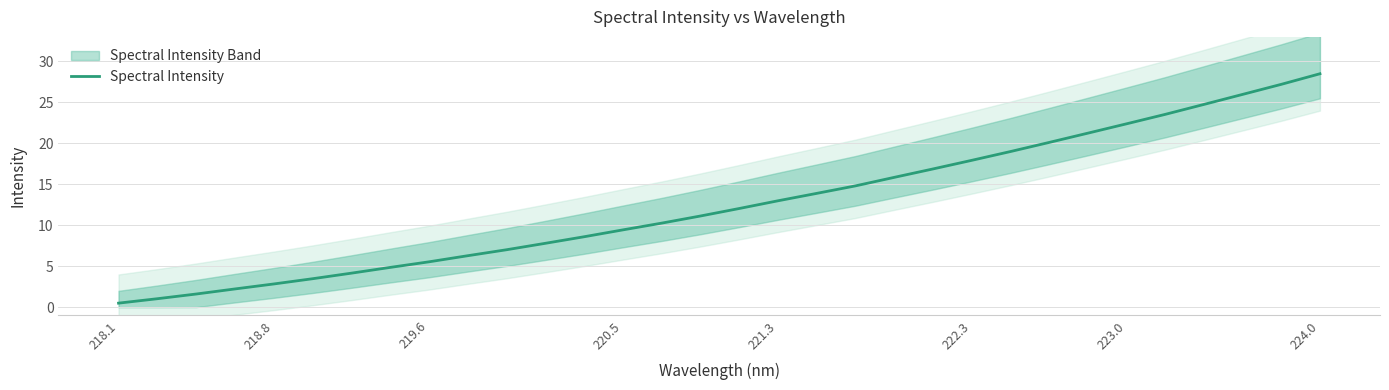

How many lines are shown in the chart?

1